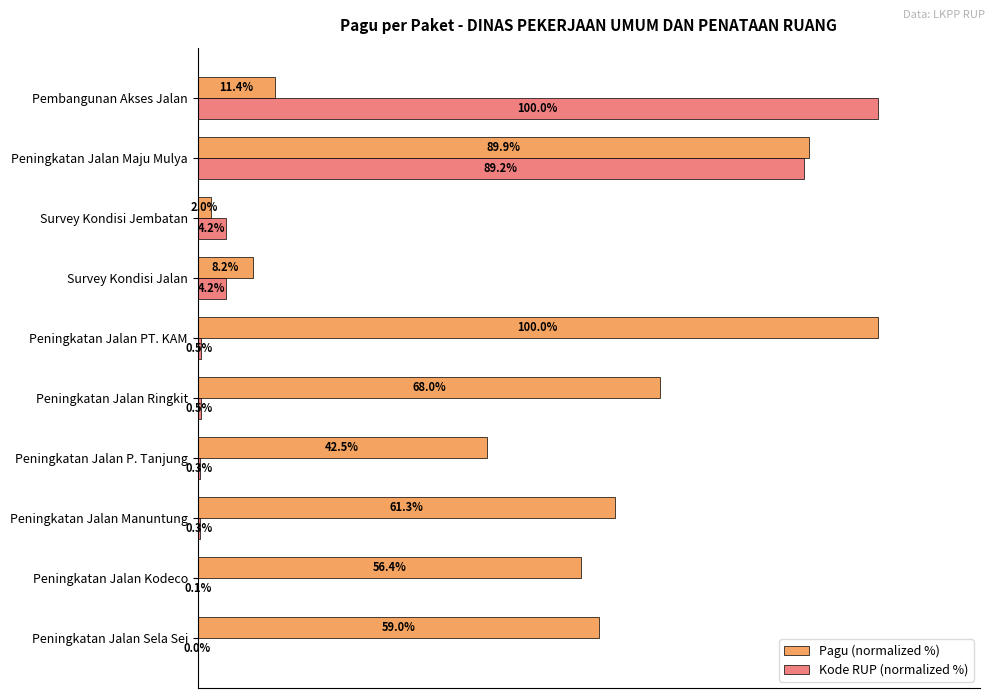

Which series has the largest total across all categories?

Pagu (normalized %)